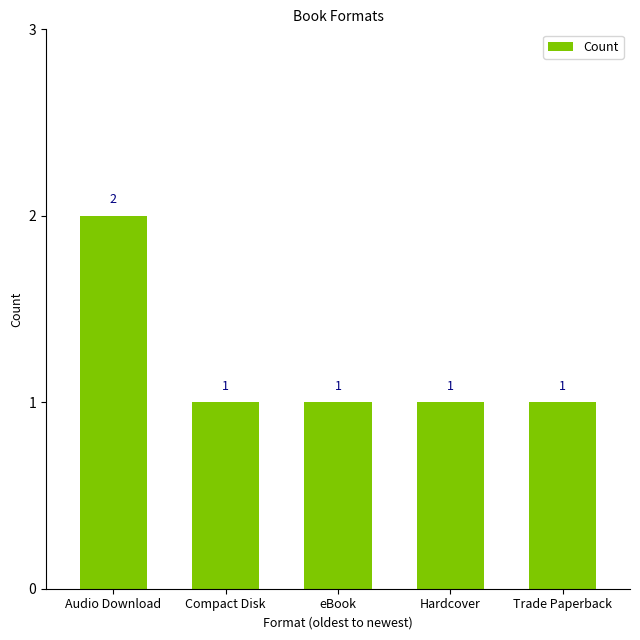

What is the maximum value shown in the chart?

2